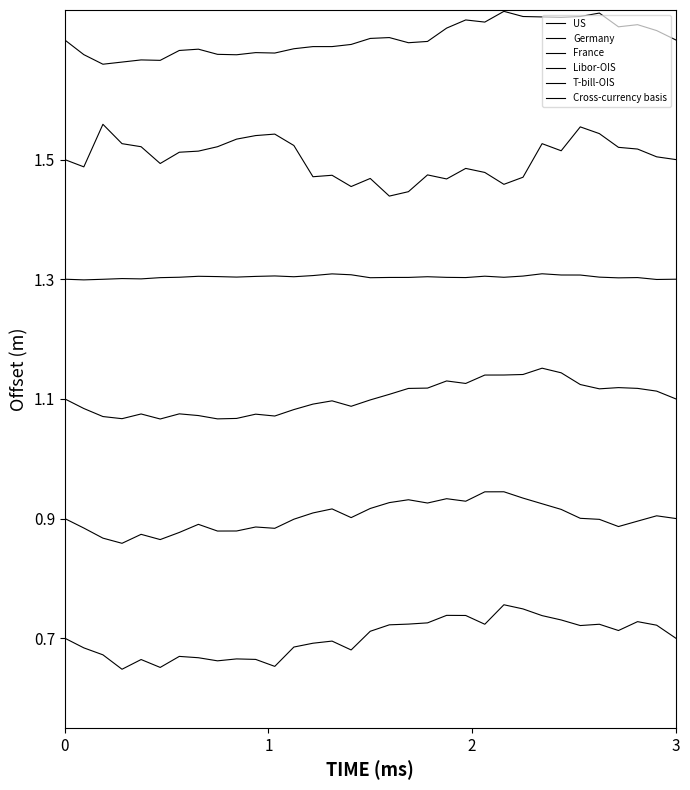

What is the value of the Libor-OIS point at the 12th from the left?

1.3